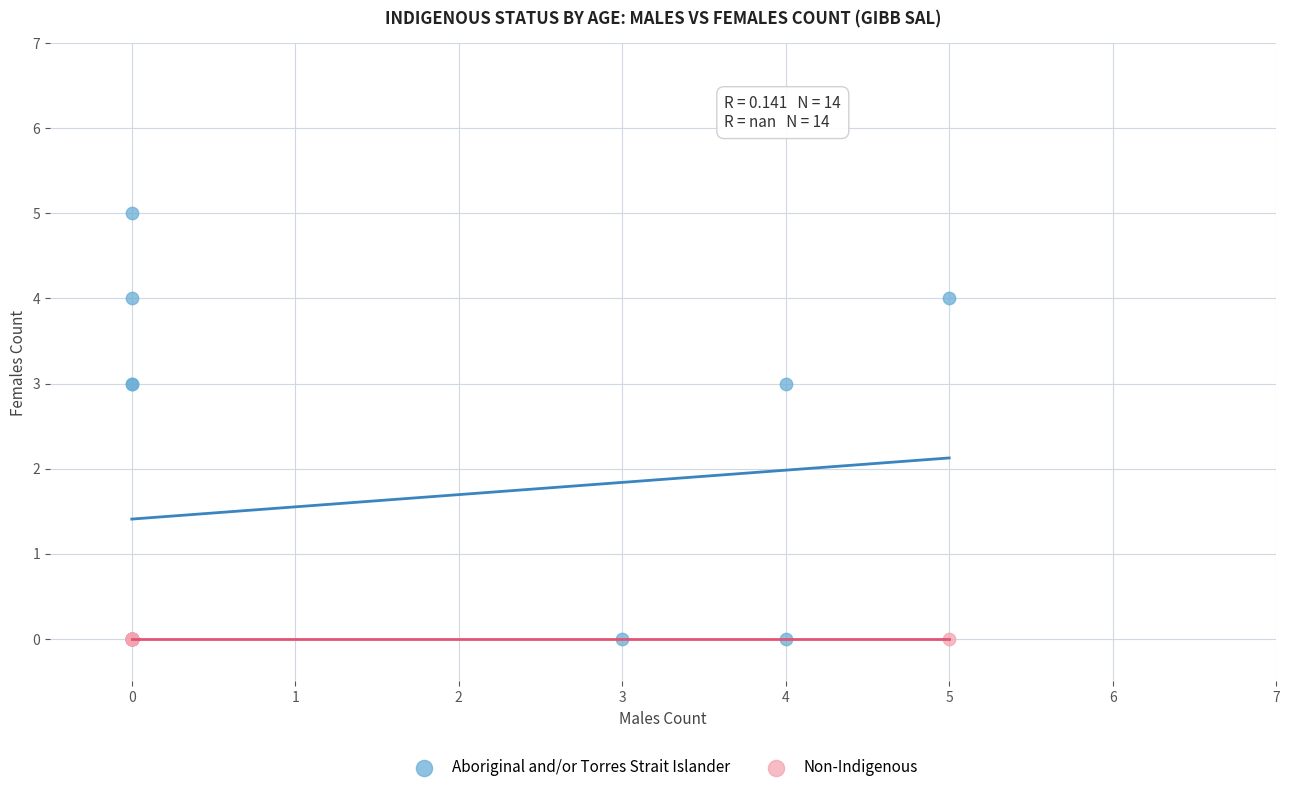

Which series contains the highest Y value?

Aboriginal and/or Torres Strait Islander